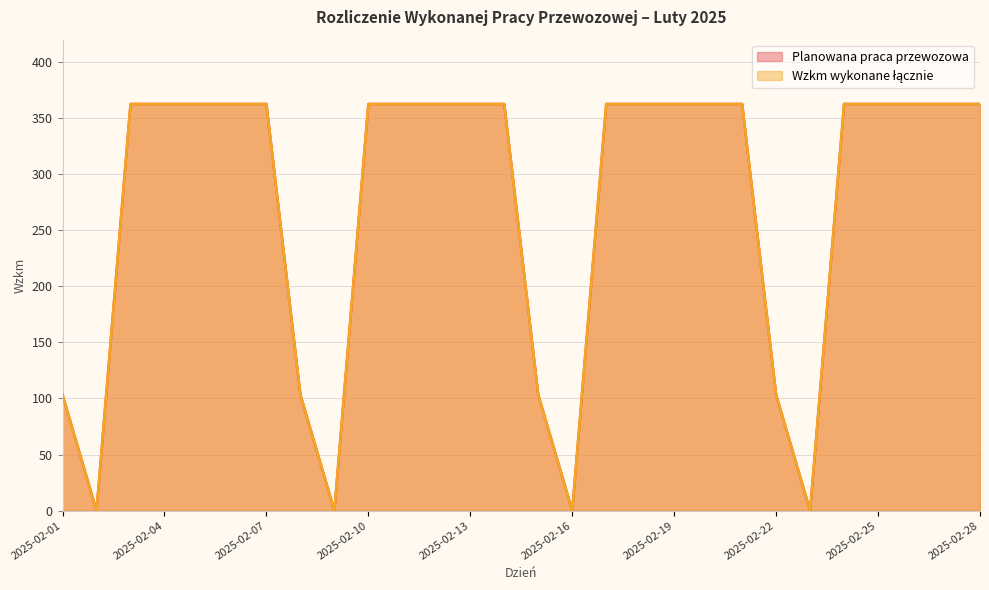

Is the value of Planowana praca przewozowa at 2025-02-09 greater than the value of Wzkm wykonane łącznie at 2025-02-26?

No